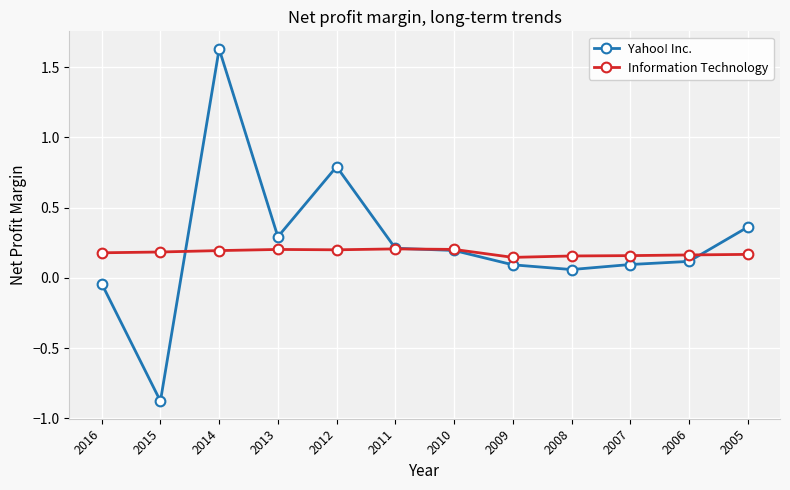

Is this an area chart (filled region under the line)?

No